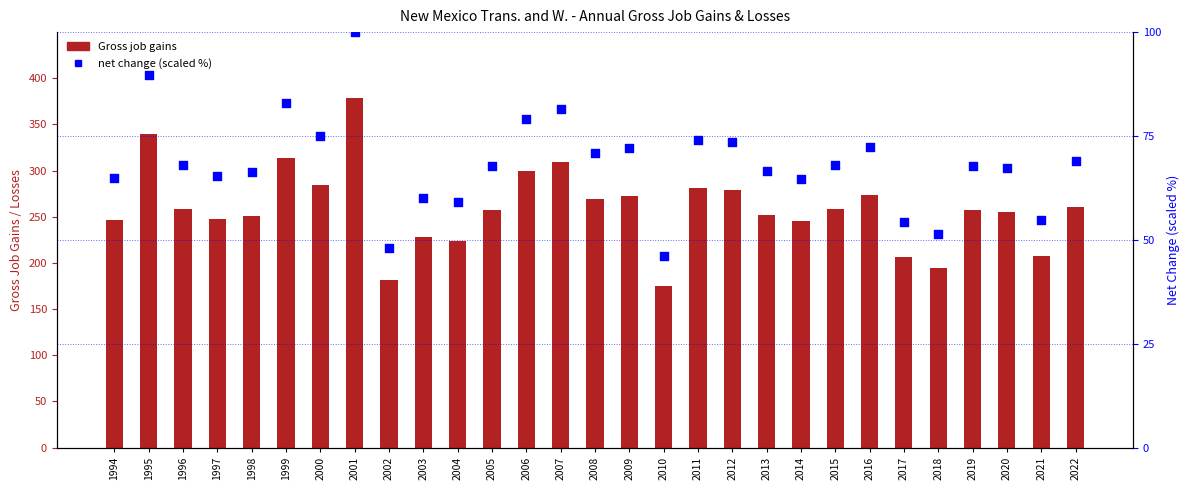

What is the total value across all series at 1999?

396.8